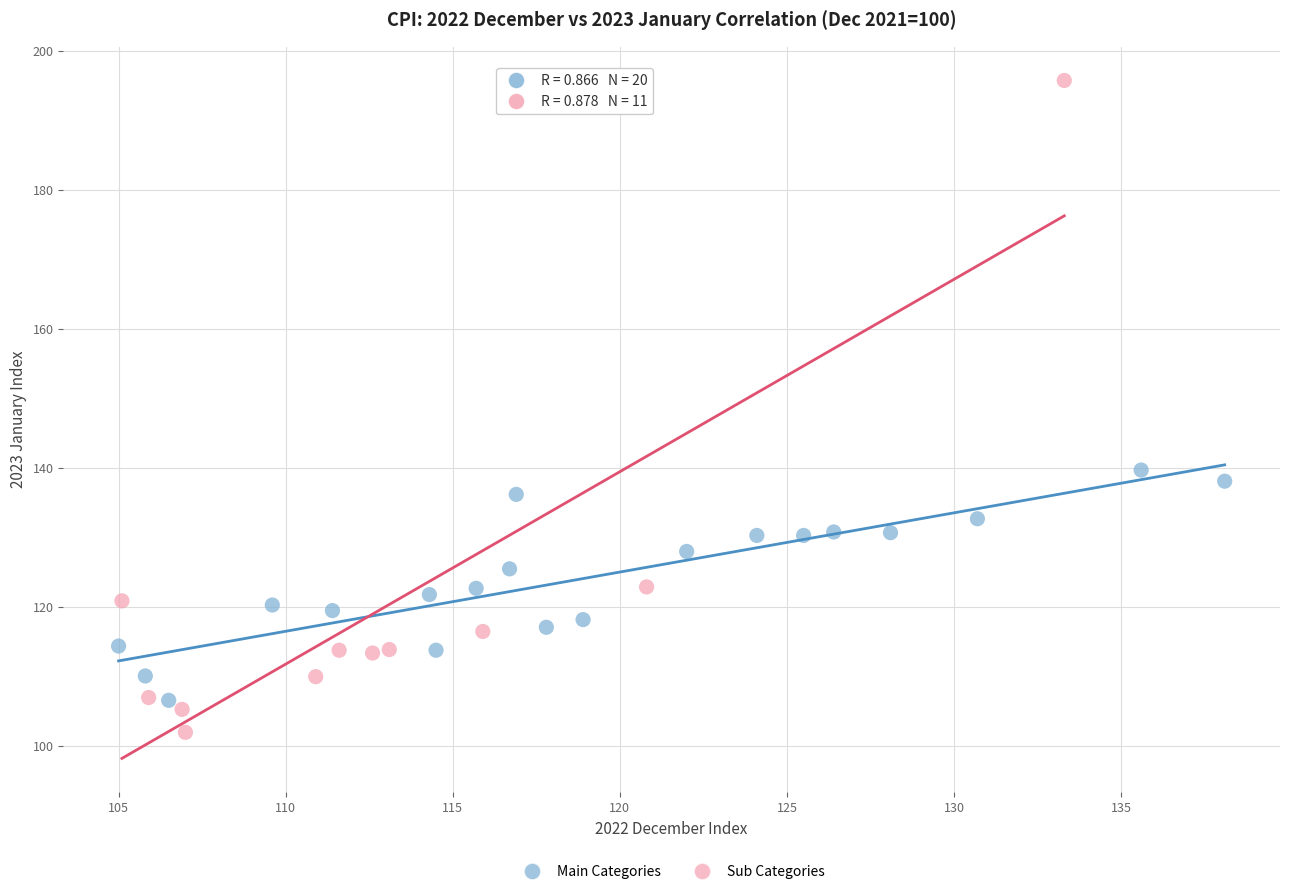

Which series has the largest Y range (max minus min)?

Sub Categories